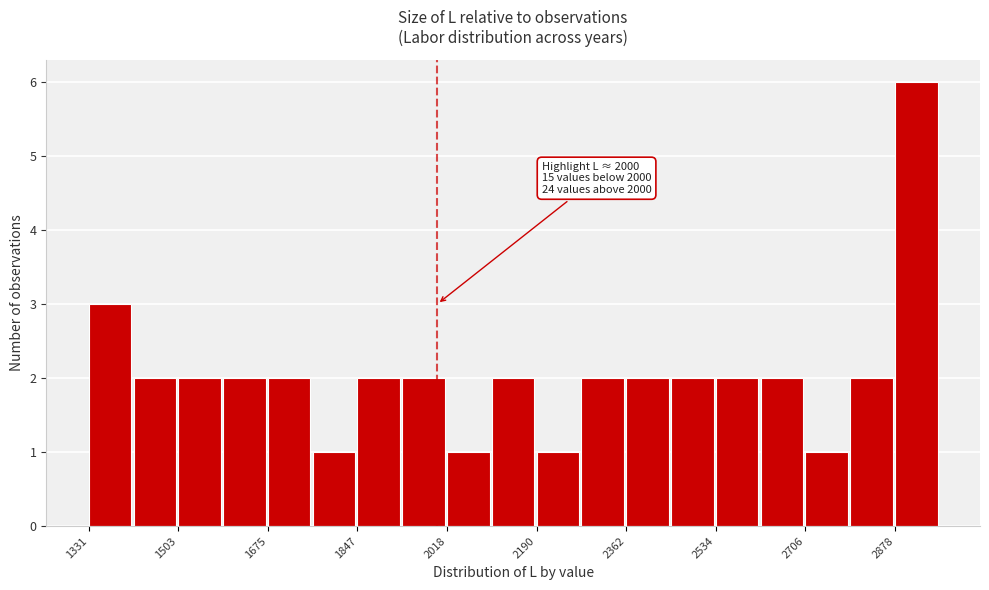

Which range on the x-axis has the tallest bar?

2880 to 2960